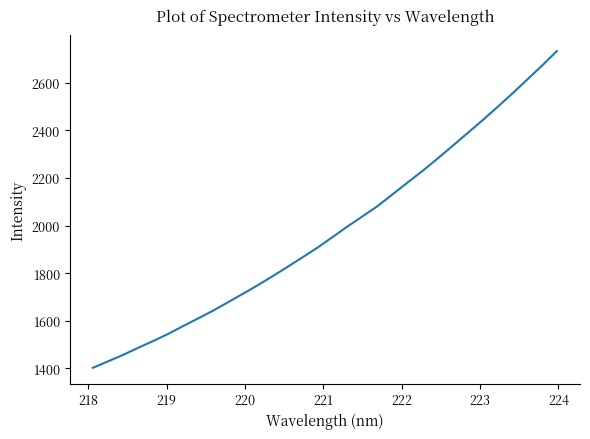

What is the smallest value displayed?

1402.8